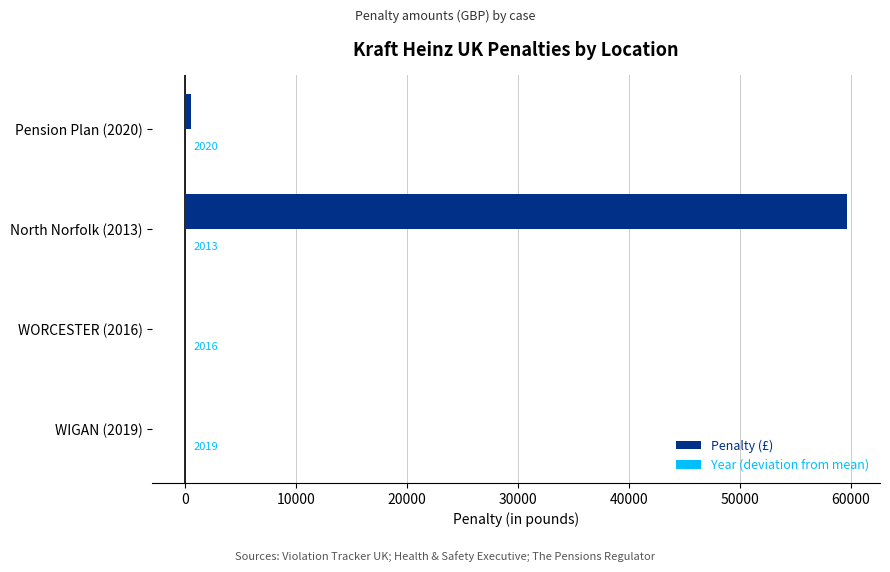

List the series in order of their overall mean, highest first.

Penalty (£), Year (deviation from mean)